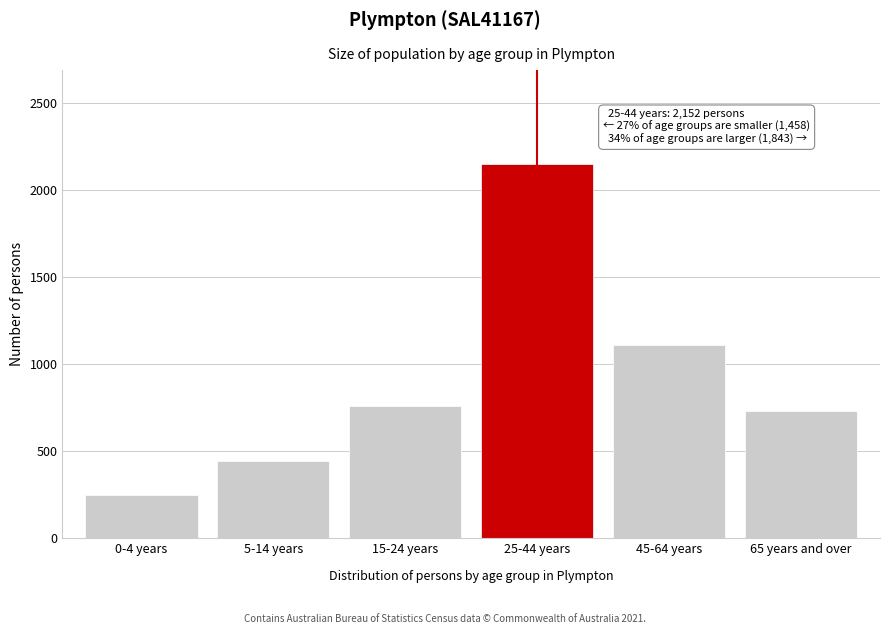

Reading left to right, extract all data points from this chart.

251	446	761	2152	1113	730